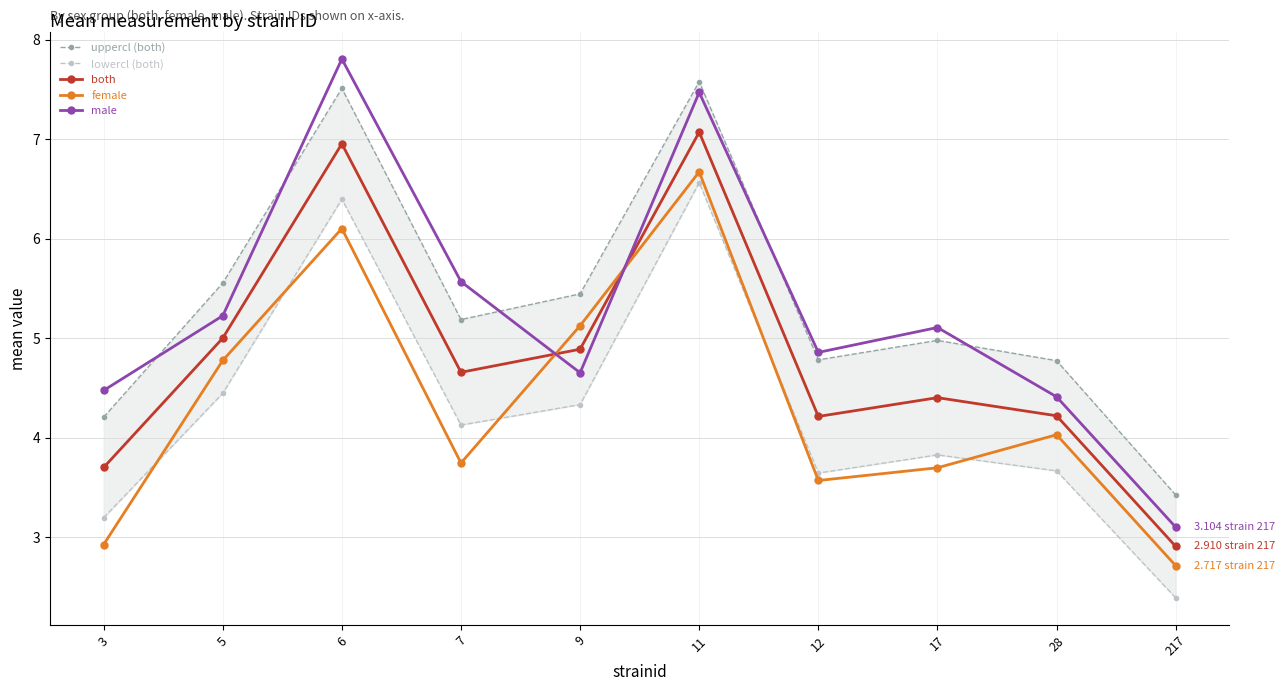

Is it true that male equals 1.3 at 9?

False